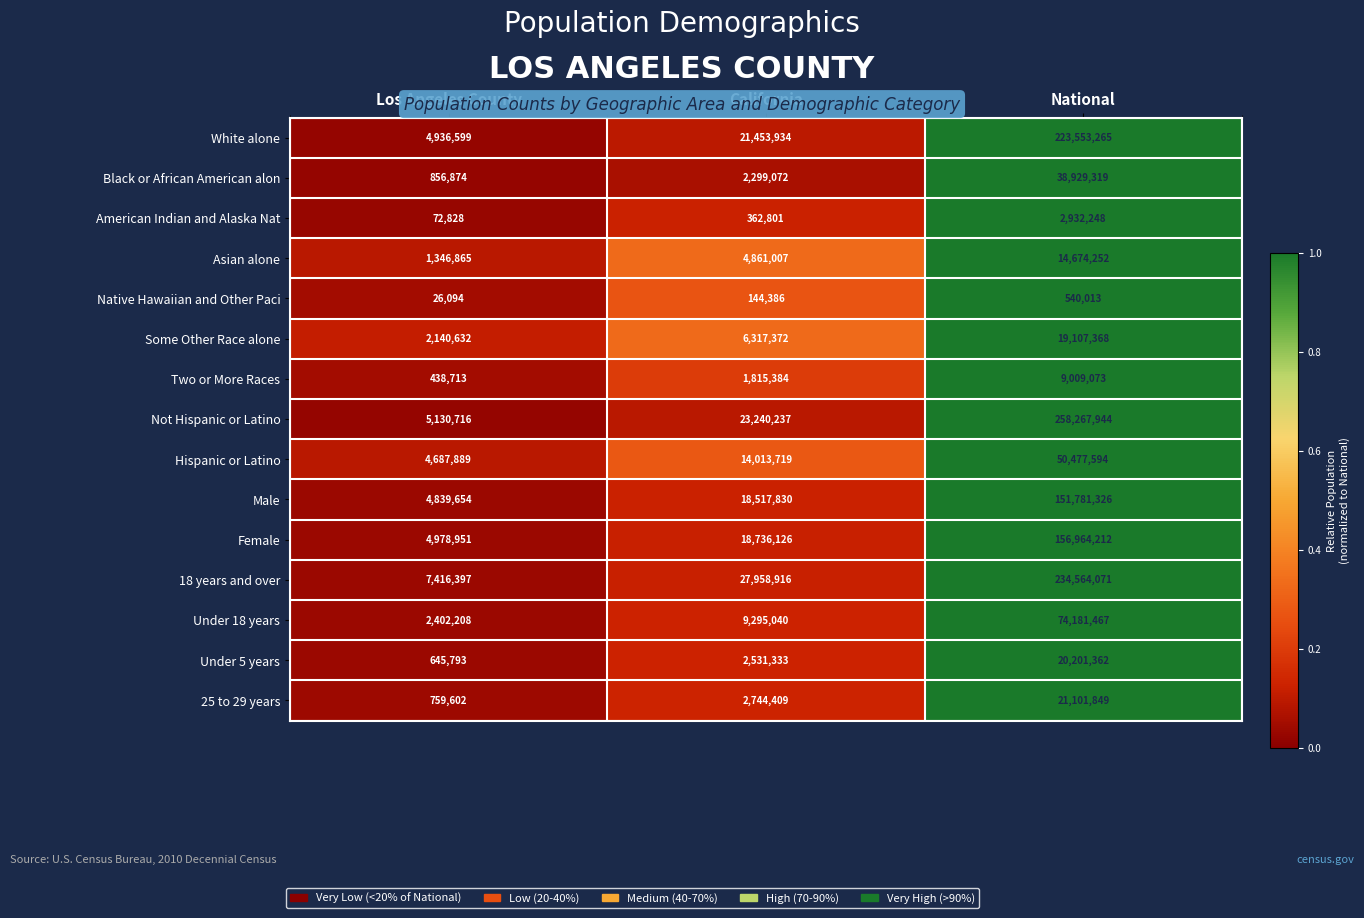

Which category has the highest value in the Not Hispanic or Latino series?

National